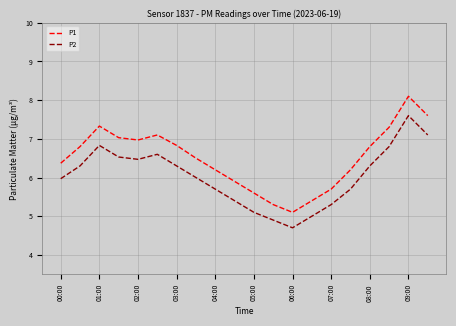

Which series has the widest spread of values?

P1